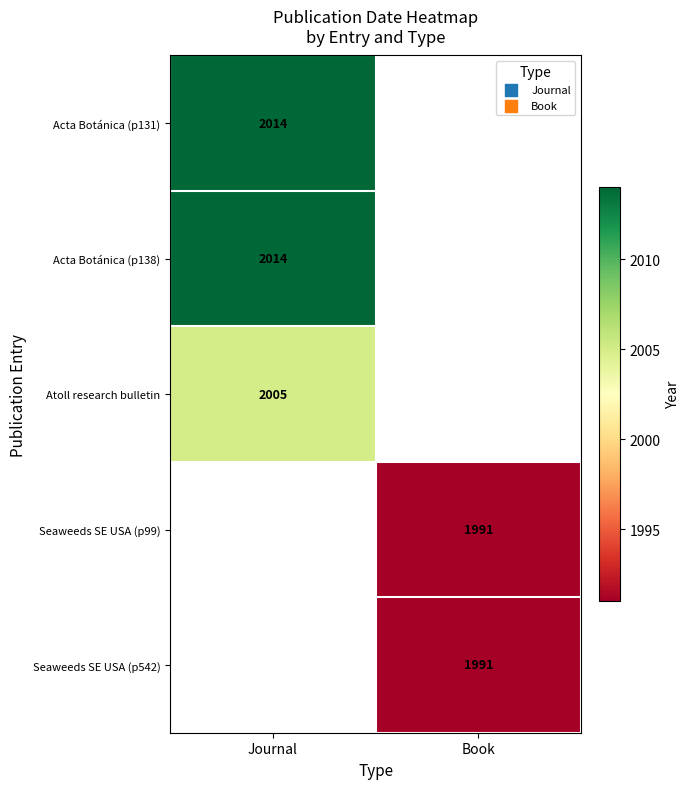

Is it true that Acta Botánica (p131) equals 889 at Journal?

False